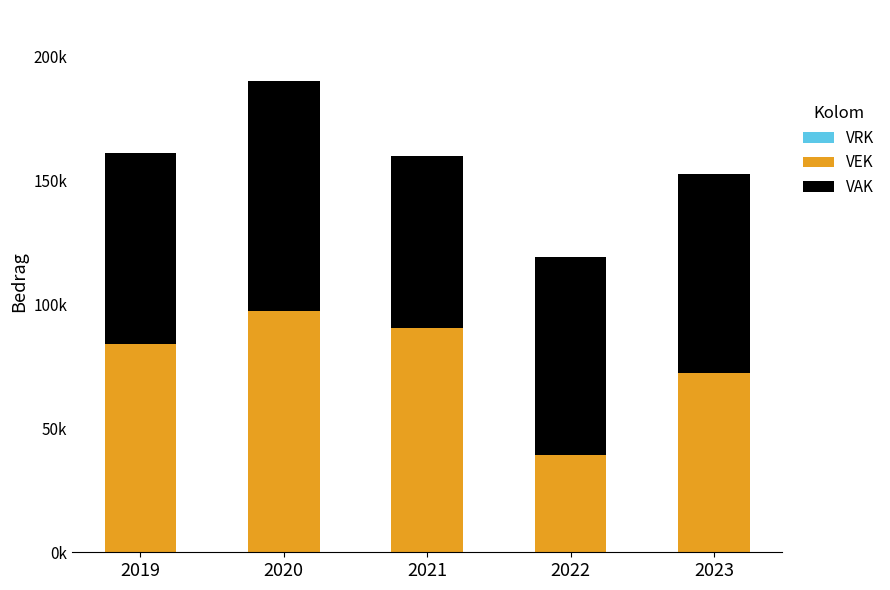

Between 2020 and 2023, which series saw the biggest shift?

VEK